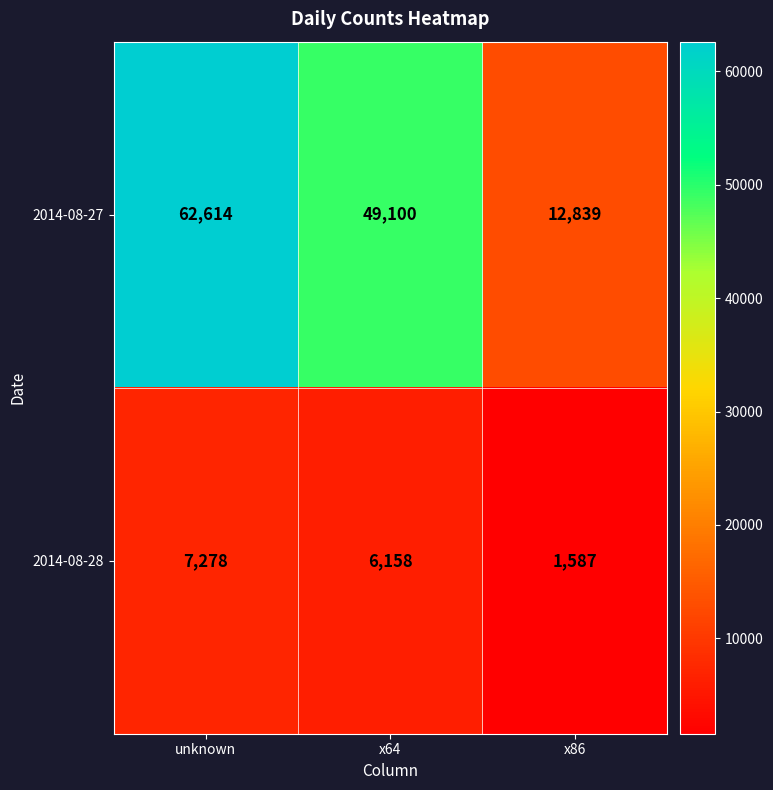

What is the greatest value displayed?

62614